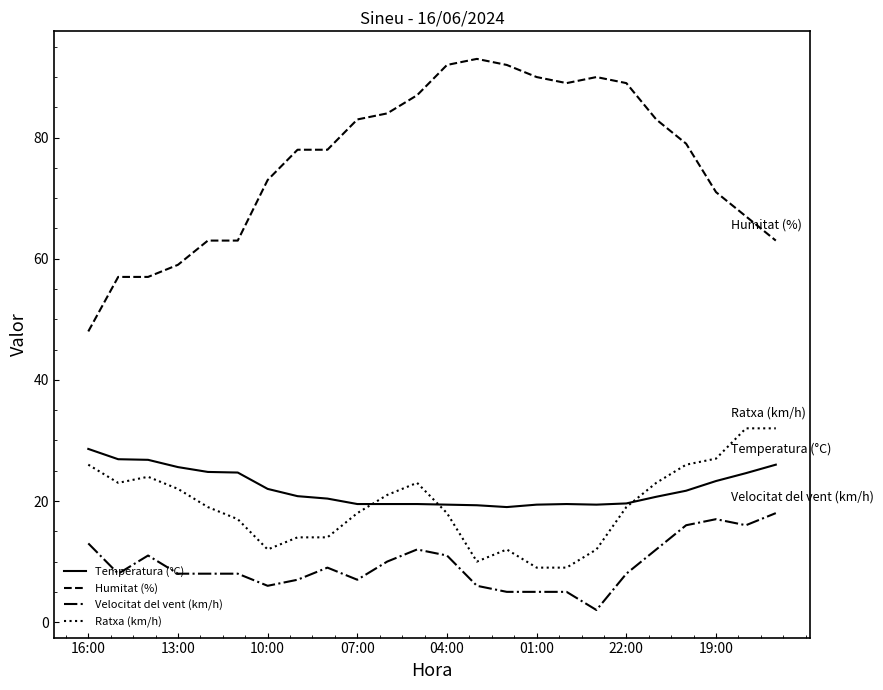

What is the lowest value of the Humitat (%) series?

48.0